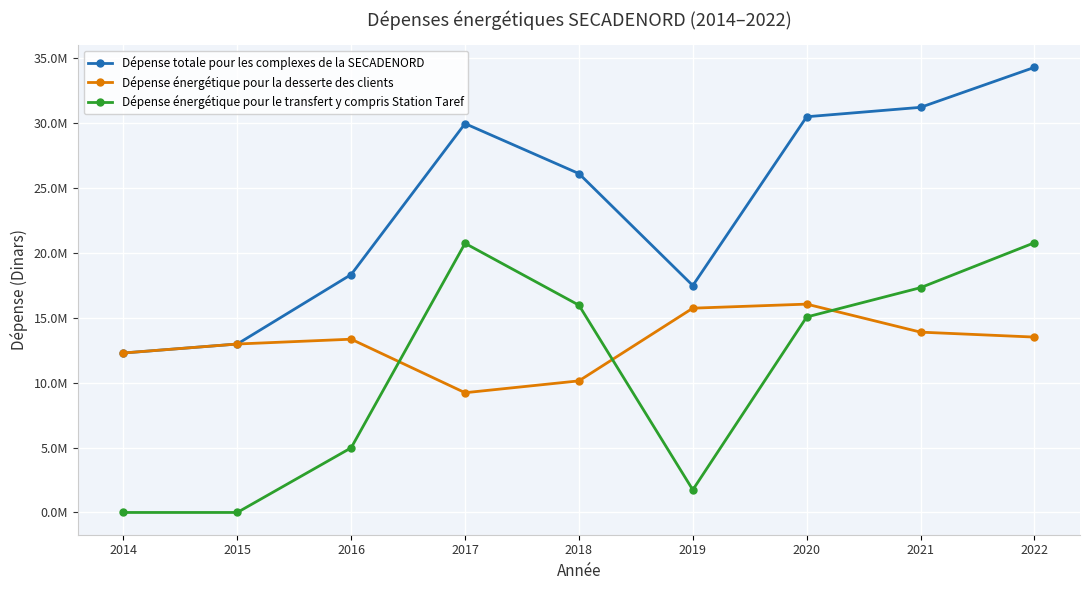

What is the difference between the maximum and minimum values in the Dépense énergétique pour la desserte des clients series?

6827800.9